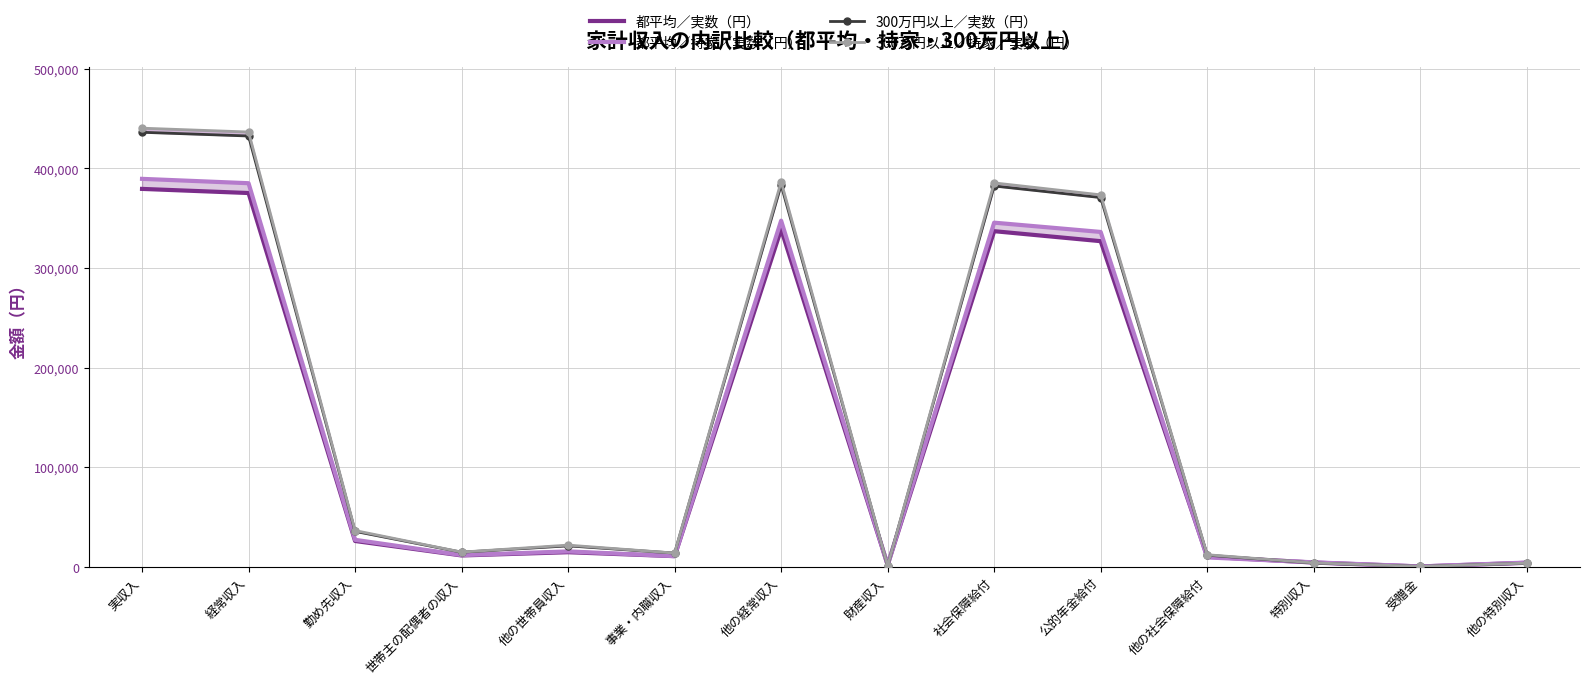

What is the difference between the maximum and minimum values in the 都平均／実数（円） series?

379265